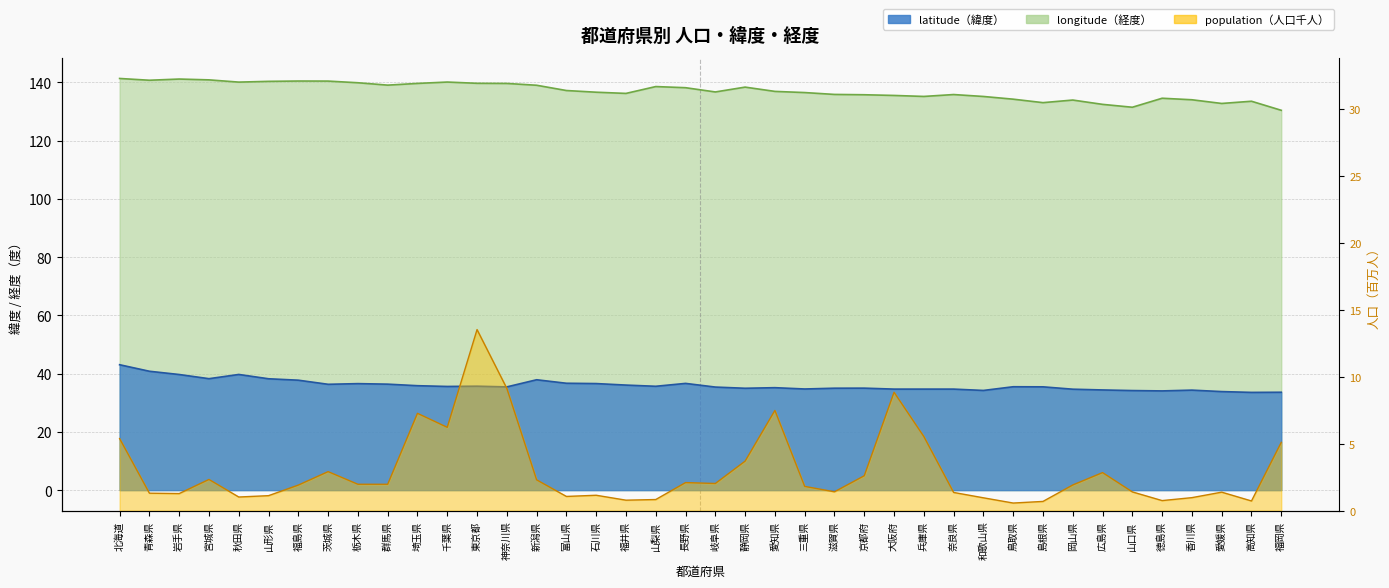

Is it true that longitude equals 140.9 at 宮城県?

True